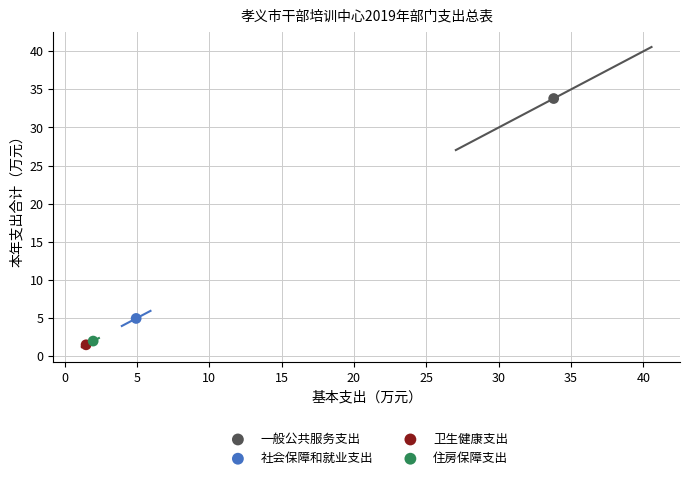

What are all the series names shown in the legend?

一般公共服务支出, 社会保障和就业支出, 卫生健康支出, 住房保障支出